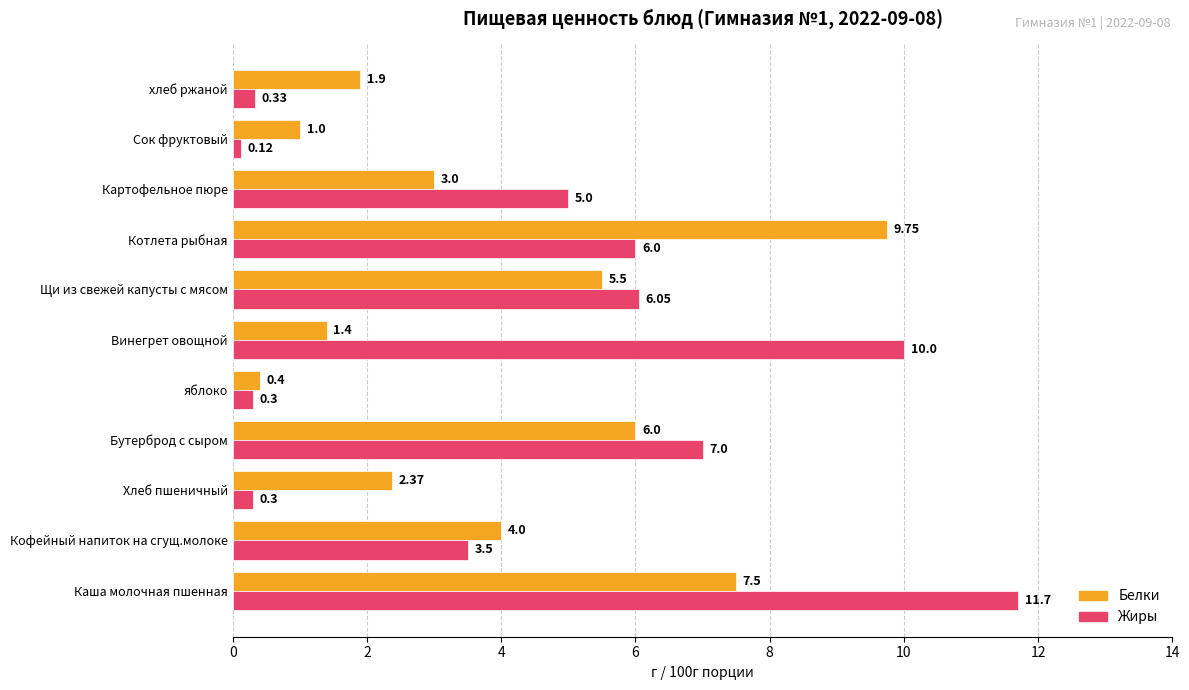

List the series in order of their overall mean, lowest first.

Белки, Жиры